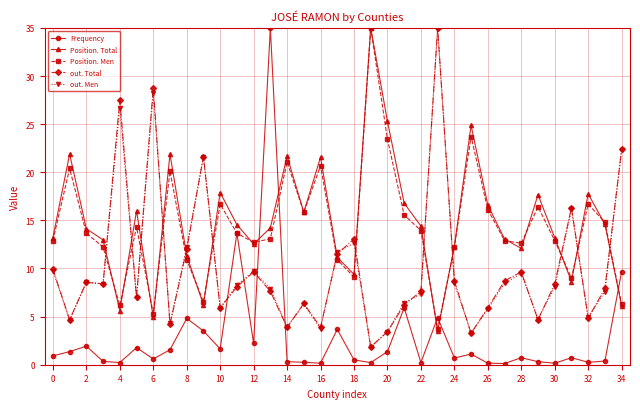

Which series has the widest spread of values?

Frequency